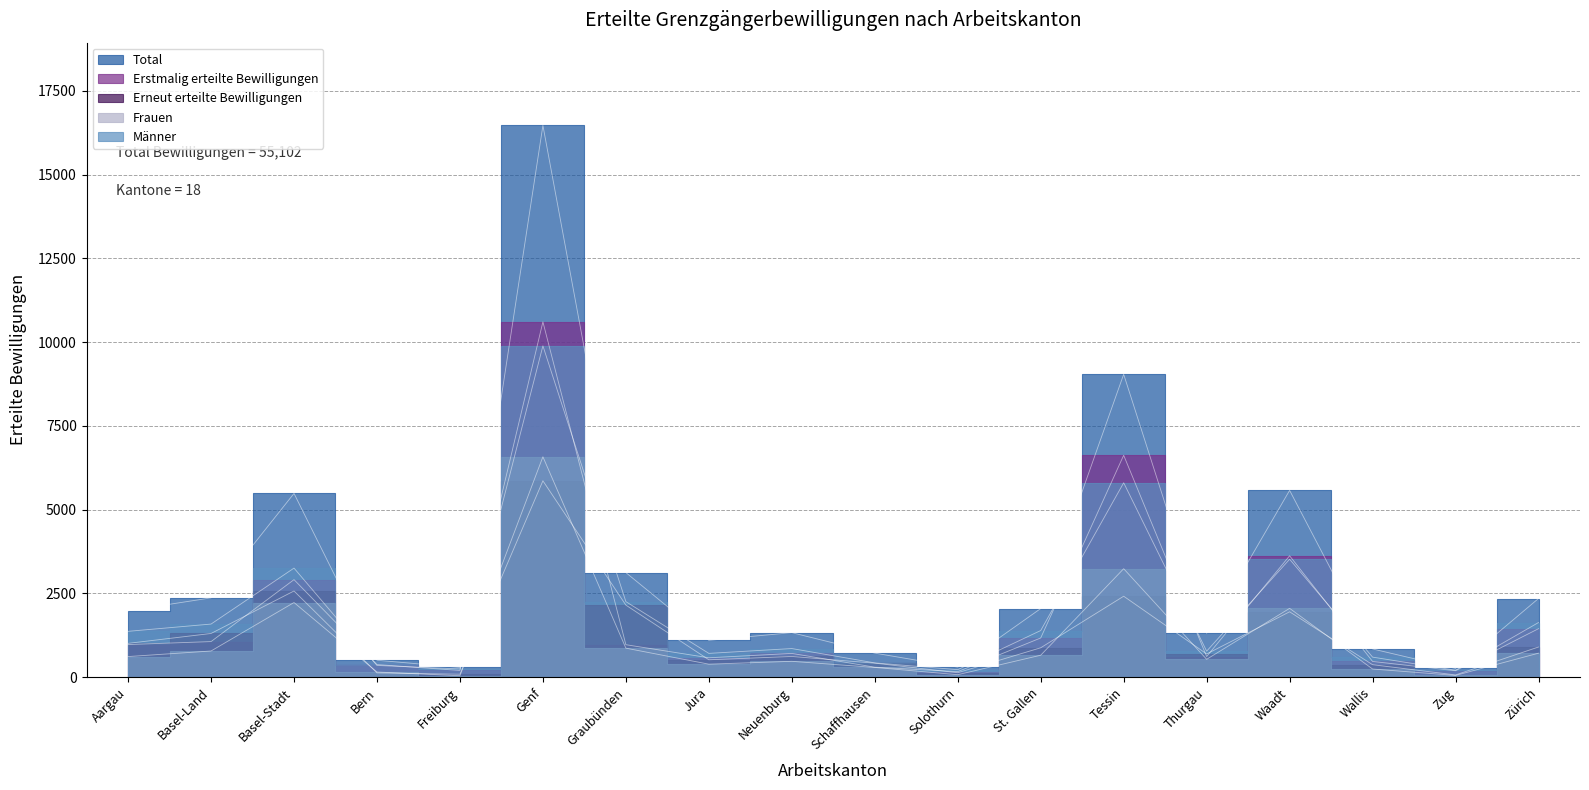

The value of Erstmalig erteilte Bewilligungen at Zug is 193. True or false?

True